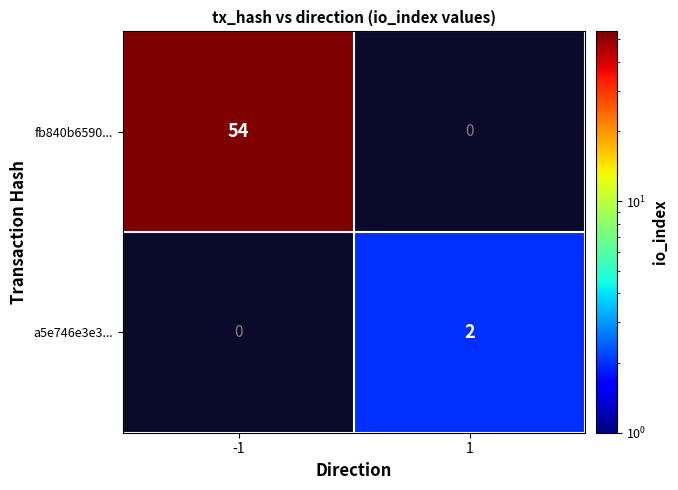

Which series has the widest spread of values?

fb840b6590...